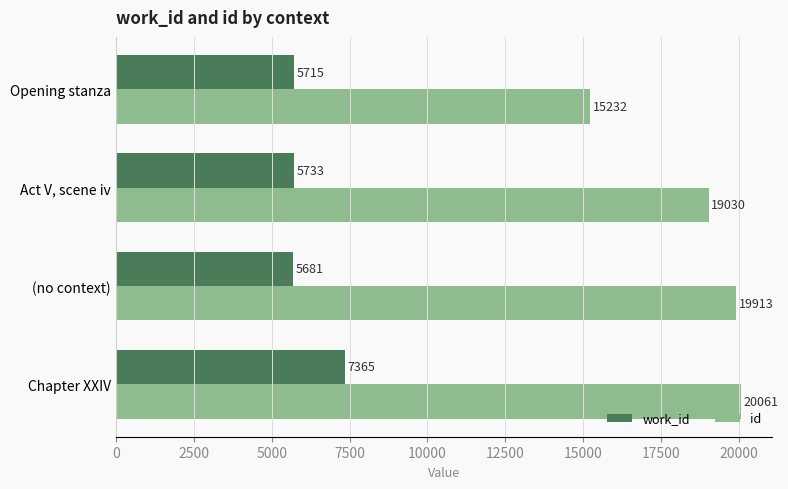

How many values in the work_id series are below 5733?

2